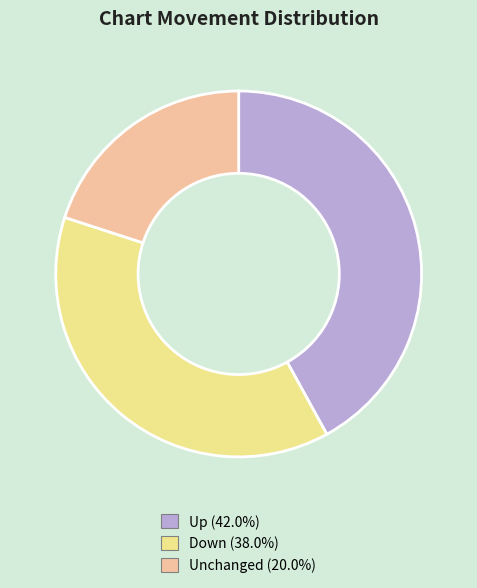

Does any single category account for the majority?

No